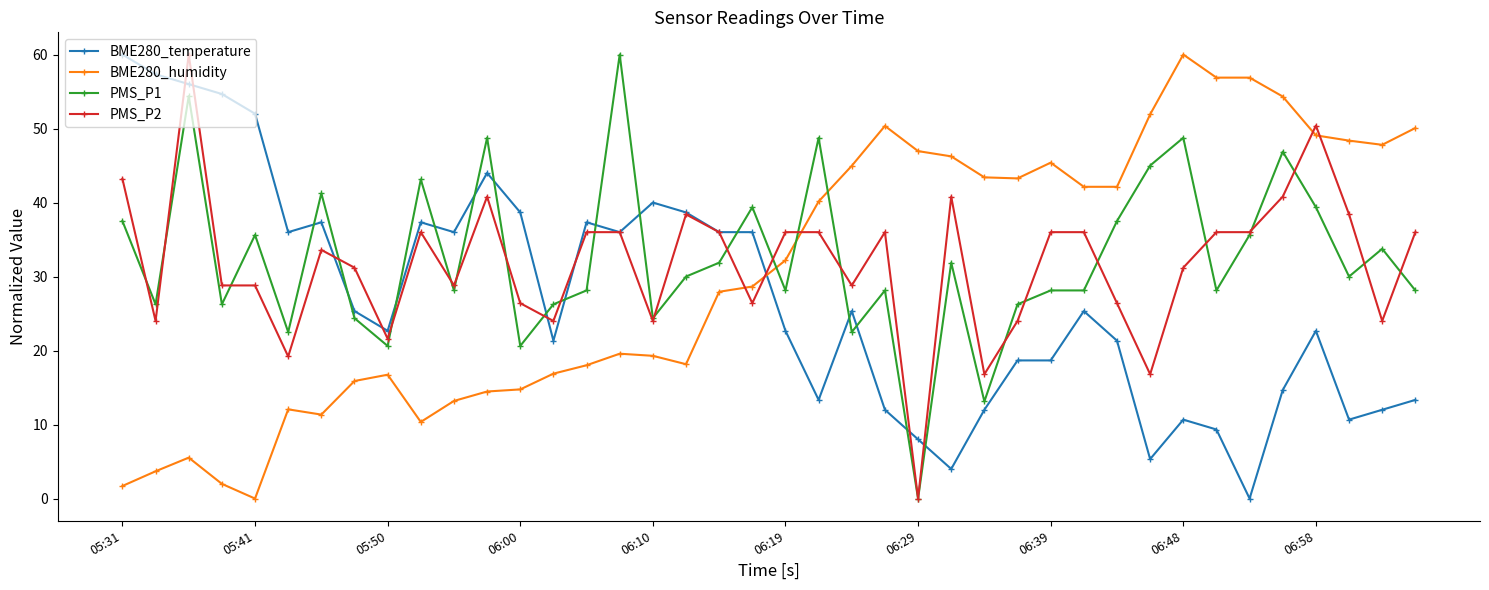

How many lines are shown in the chart?

4